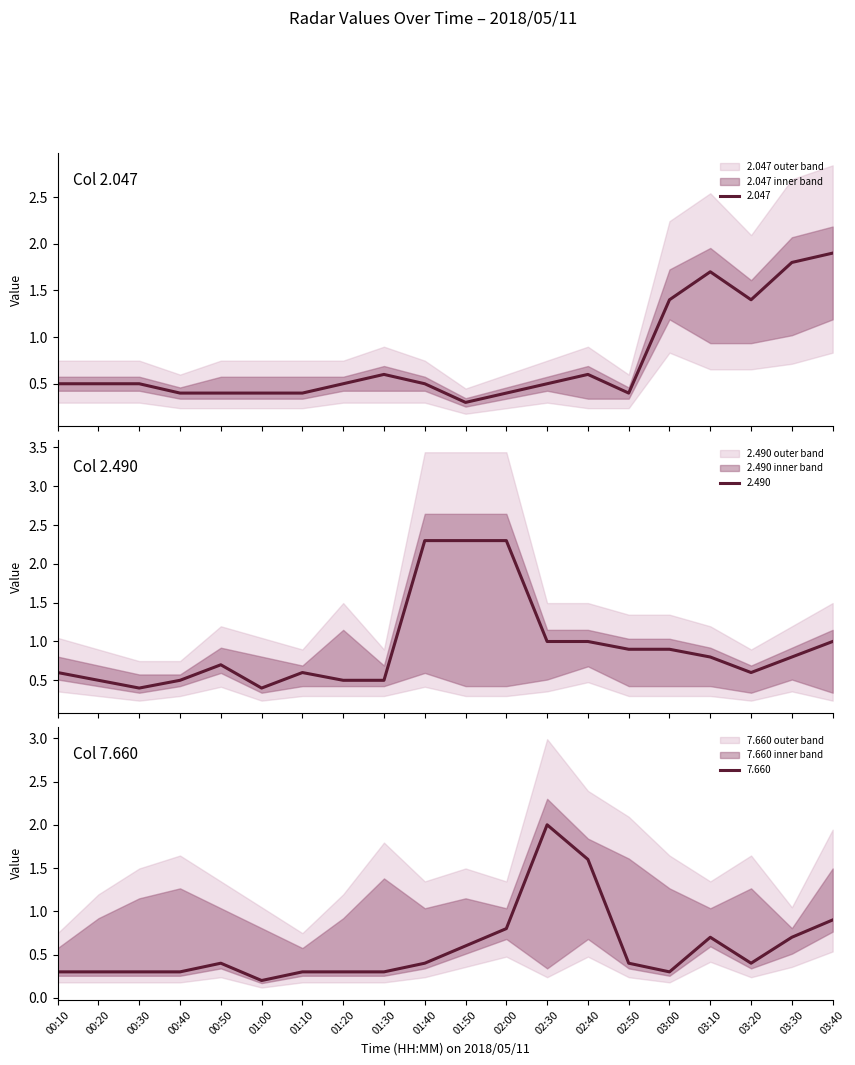

Where is 2.490 nearest to the value 1?

02:30